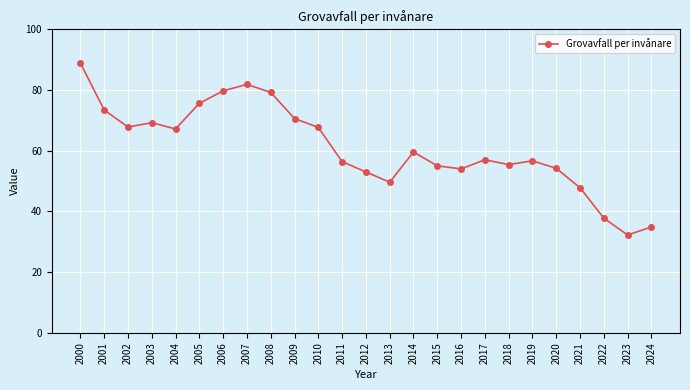

What is the maximum value shown in the chart?

88.9